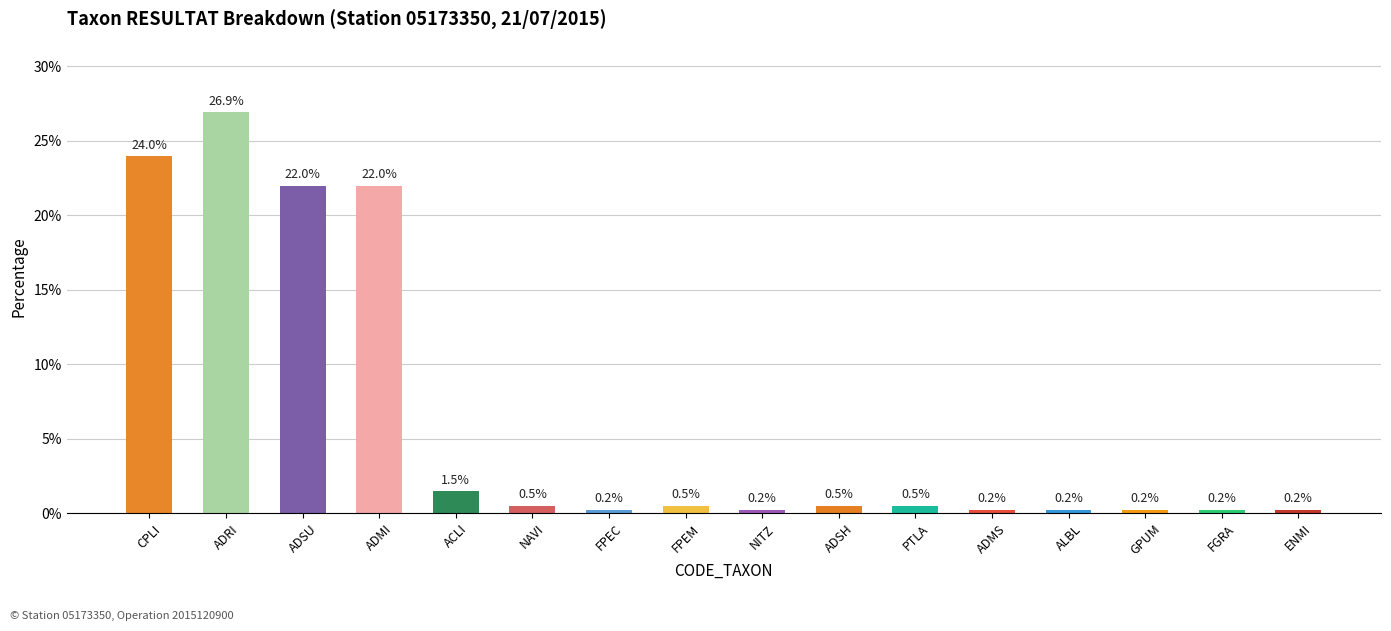

Approximately how many times larger is the value at ADSH compared to ACLI?

0.3